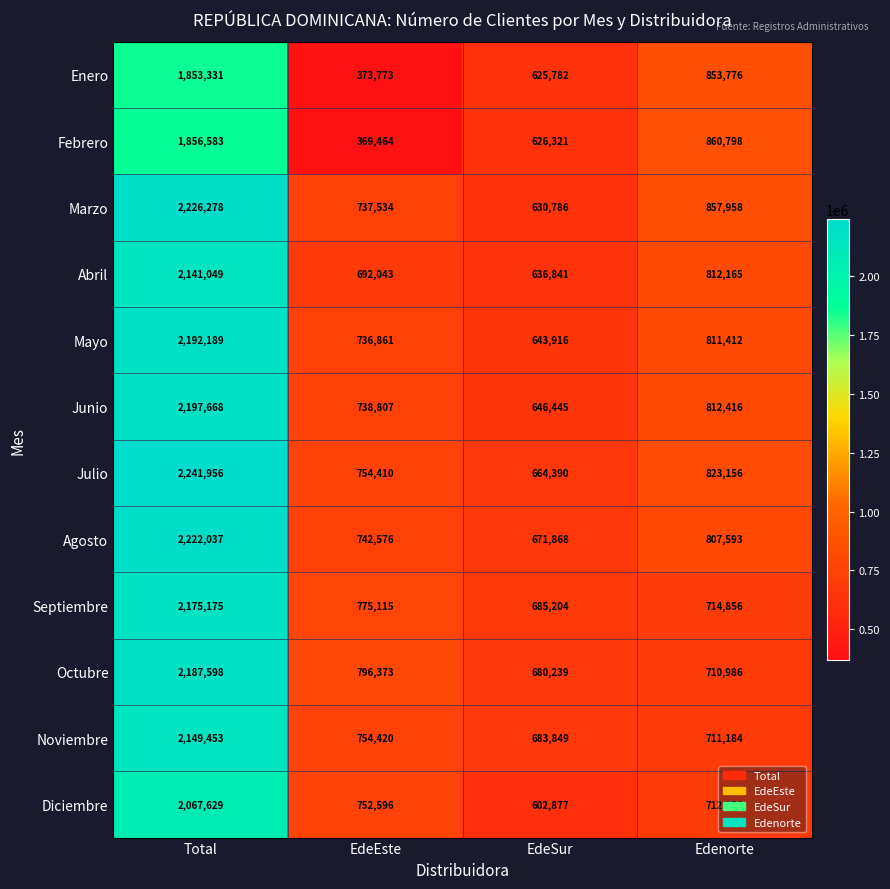

At how many categories does at least one series exceed 787001?

3